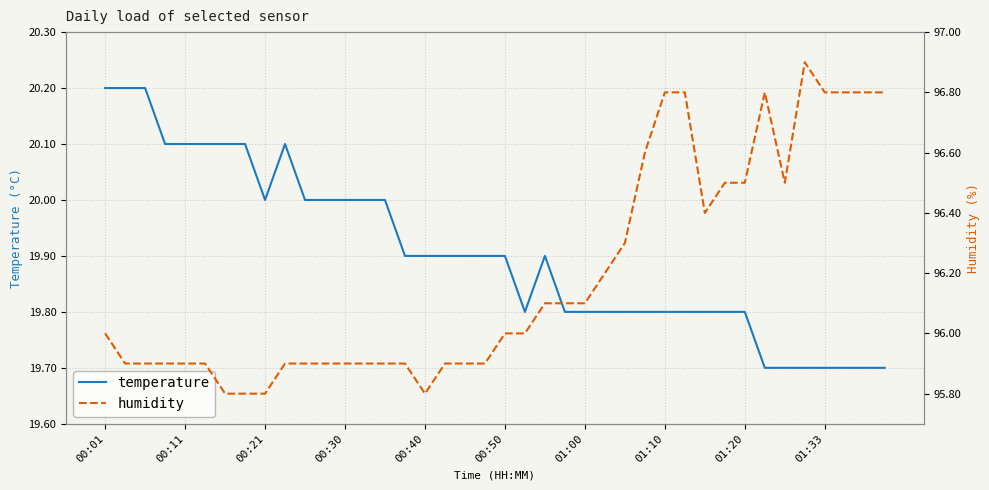

Read the temperature value at 38.

19.7